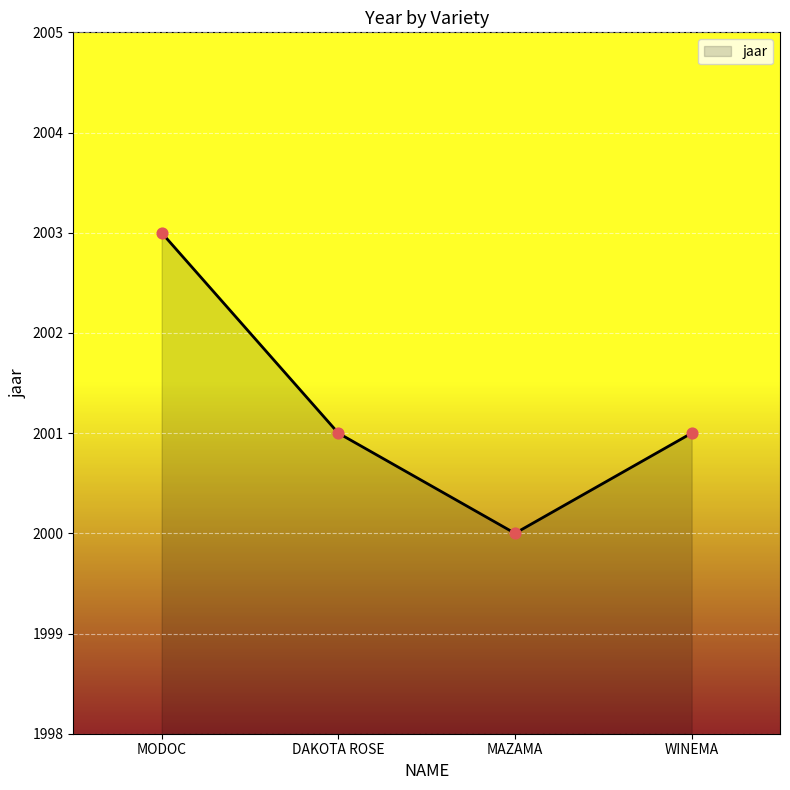

What is the change in value from MODOC to MAZAMA?

-3